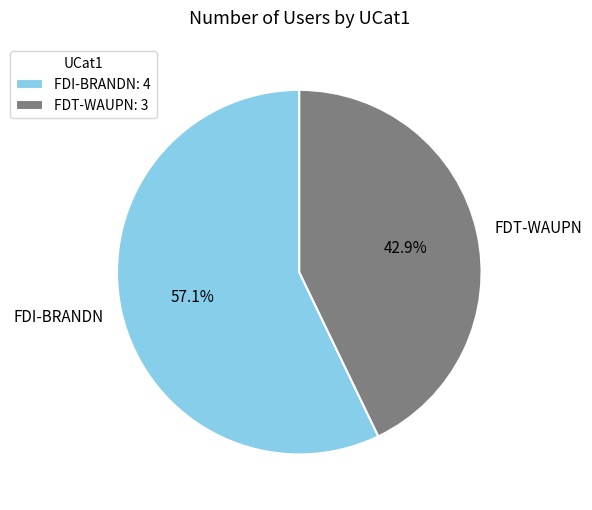

What is the majority slice?

FDI-BRANDN